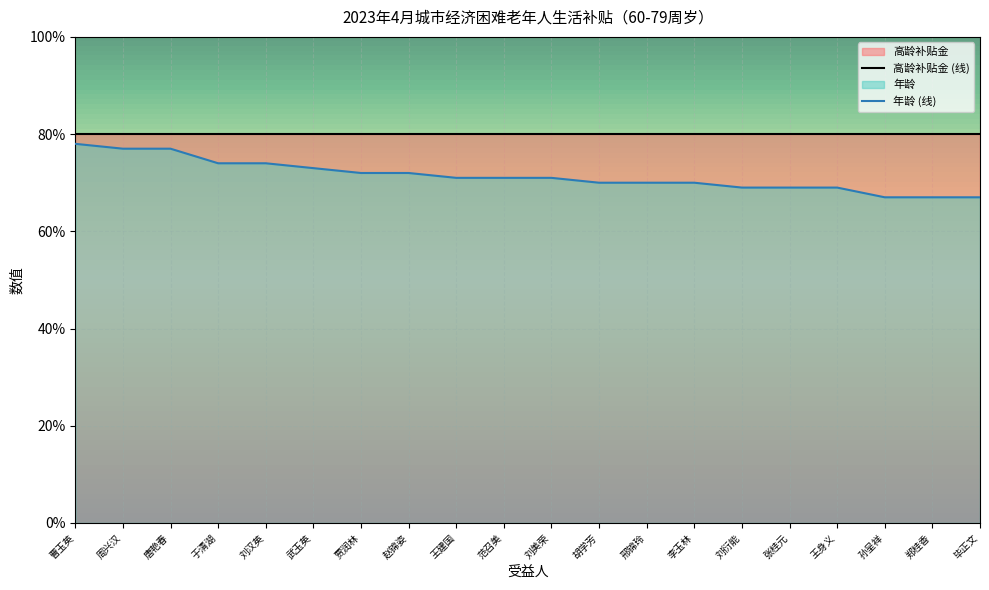

What position from the left is 赵锦姿?

8